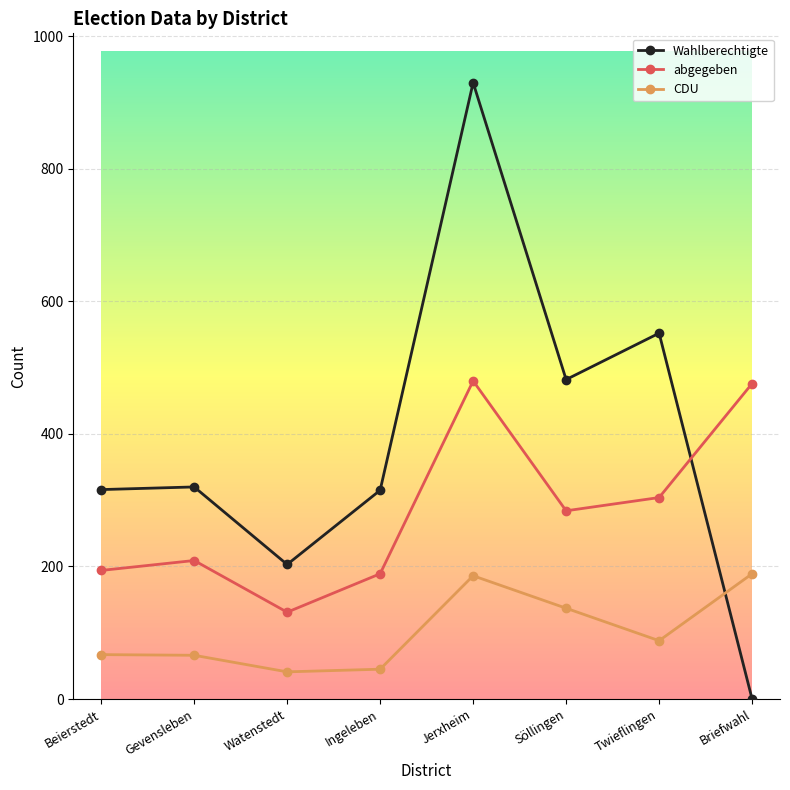

What is the maximum value shown in the chart?

930